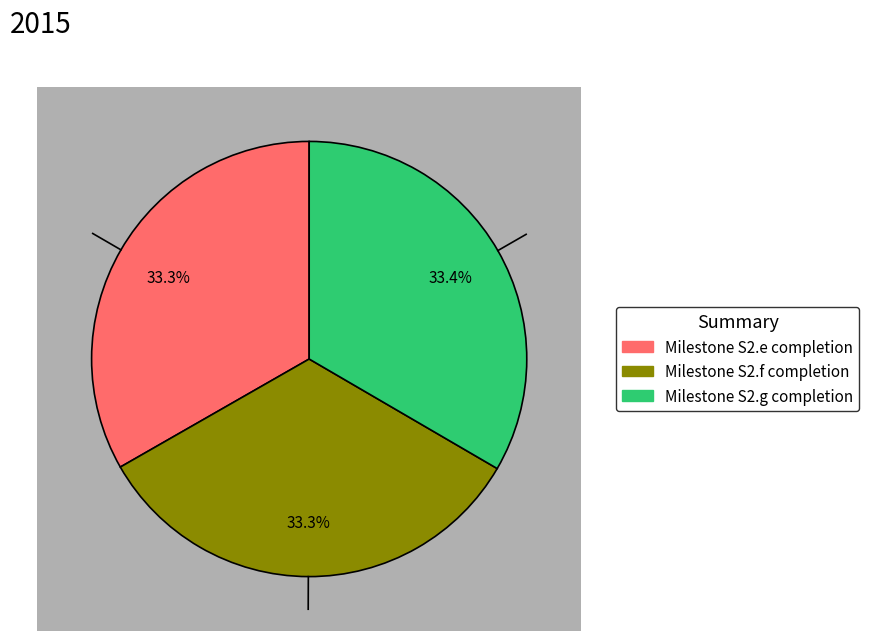

Does Milestone S2.e completion account for over 50% of the chart?

No